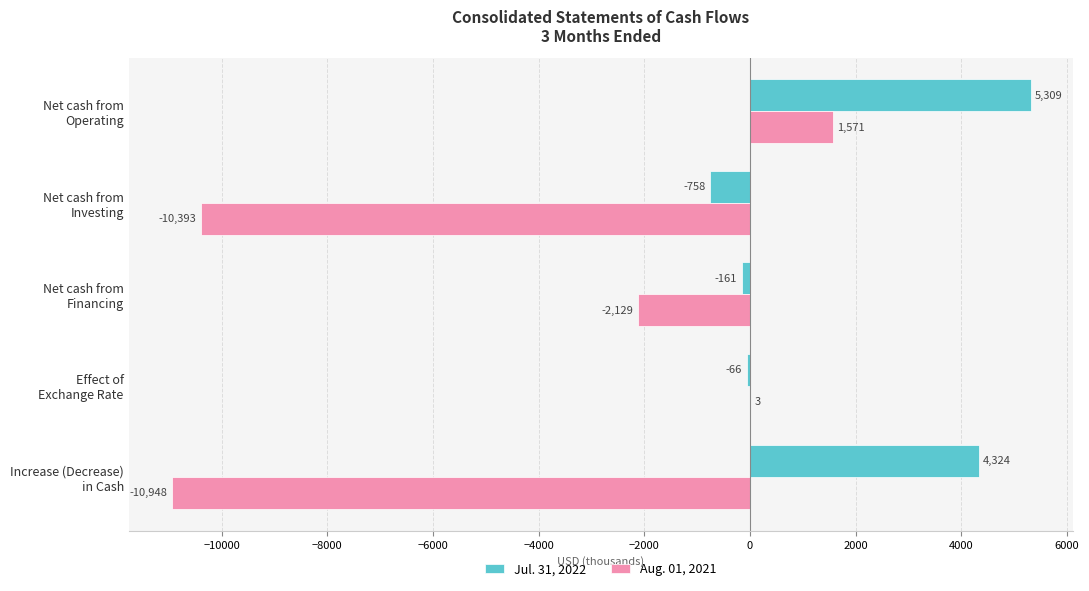

Which series has the largest total across all categories?

Jul. 31, 2022